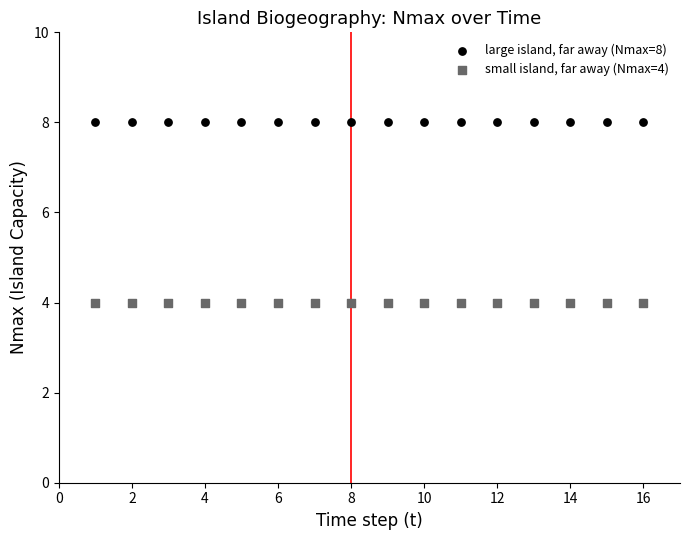

Which series contains the highest Y value?

large island, far away (Nmax=8)